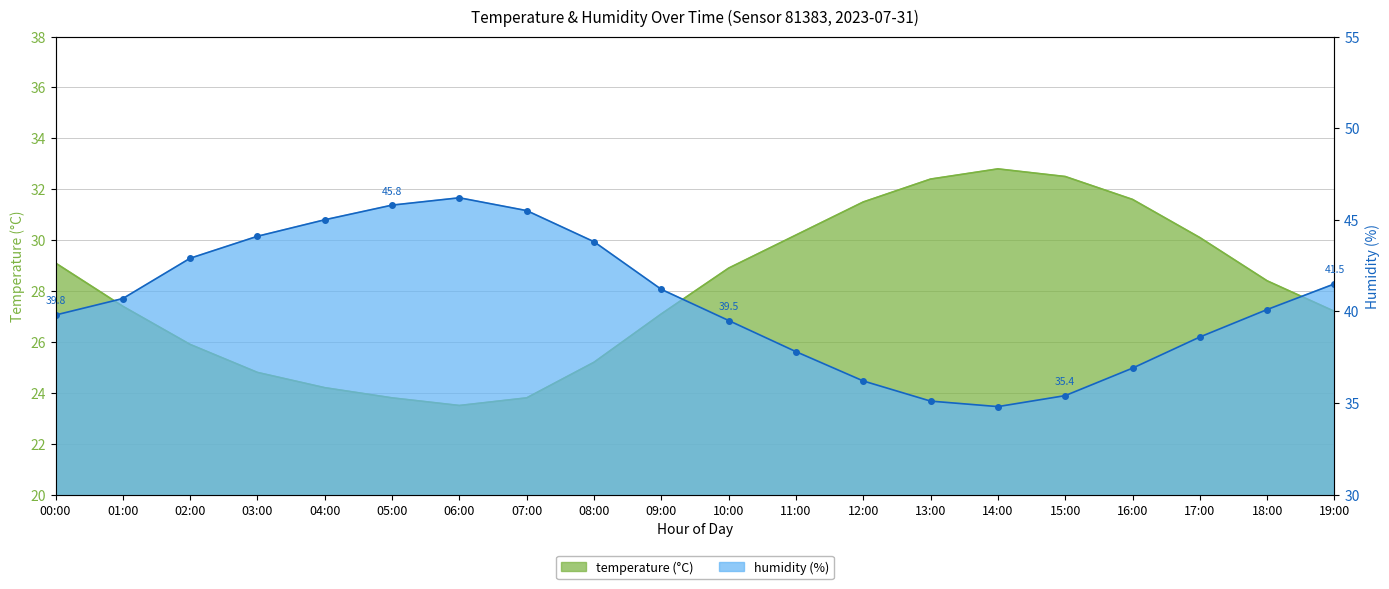

Reading right to left, what are all the values shown in this chart?

temperature: 19:00=27.2	18:00=28.4	17:00=30.1	16:00=31.6	15:00=32.5	14:00=32.8	13:00=32.4	12:00=31.5	11:00=30.2	10:00=28.9	09:00=27.1	08:00=25.2	07:00=23.8	06:00=23.5	05:00=23.8	04:00=24.2	03:00=24.8	02:00=25.9	01:00=27.4	00:00=29.1
humidity: 19:00=41.5	18:00=40.1	17:00=38.6	16:00=36.9	15:00=35.4	14:00=34.8	13:00=35.1	12:00=36.2	11:00=37.8	10:00=39.5	09:00=41.2	08:00=43.8	07:00=45.5	06:00=46.2	05:00=45.8	04:00=45.0	03:00=44.1	02:00=42.9	01:00=40.7	00:00=39.8